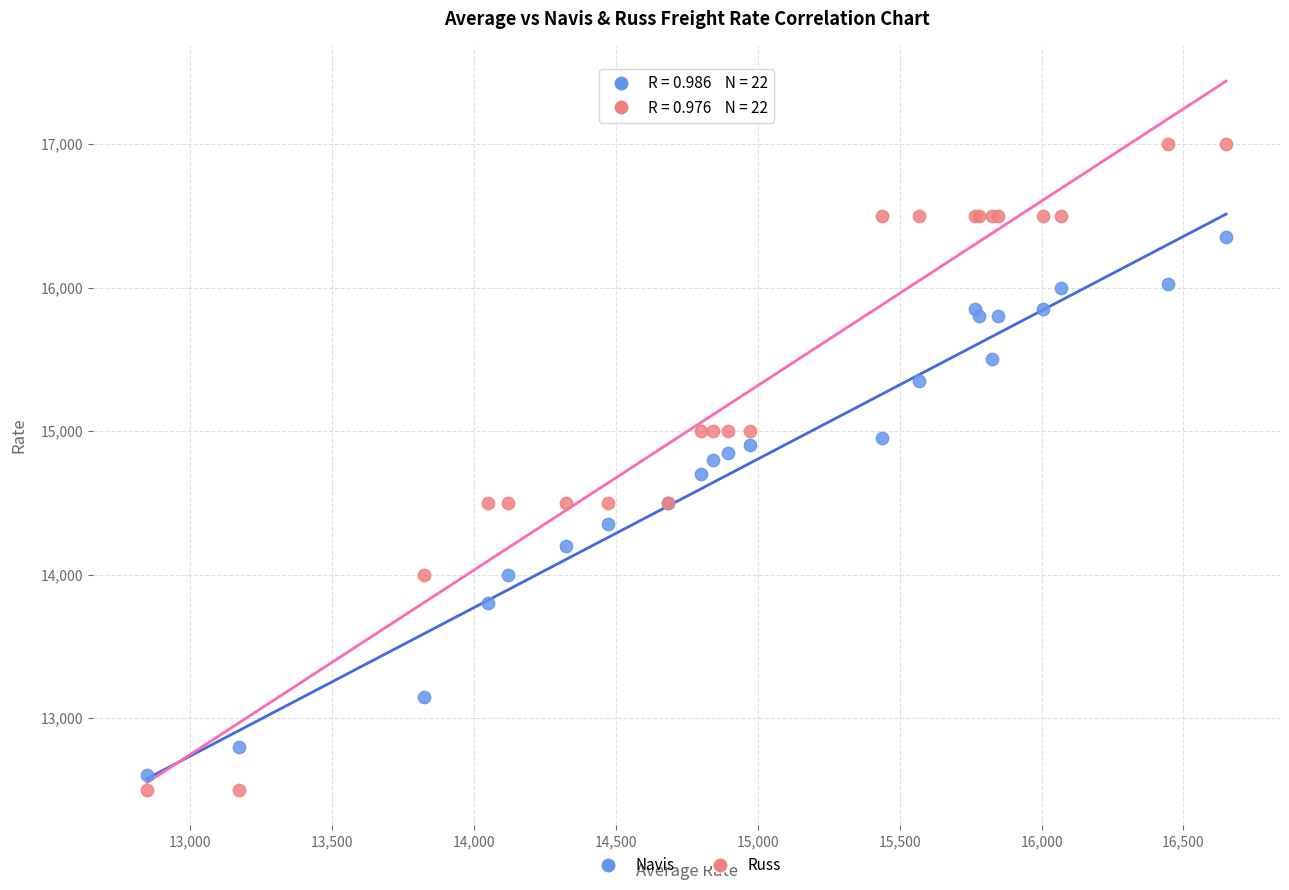

What are all the series names shown in the legend?

Navis, Russ